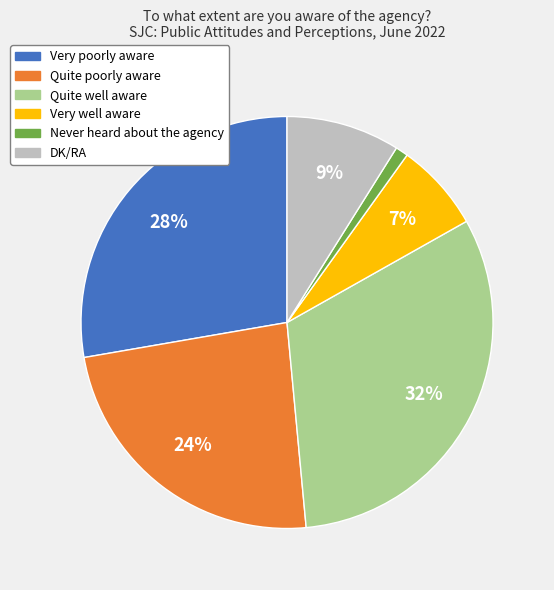

Does DK/RA account for over 50% of the chart?

No